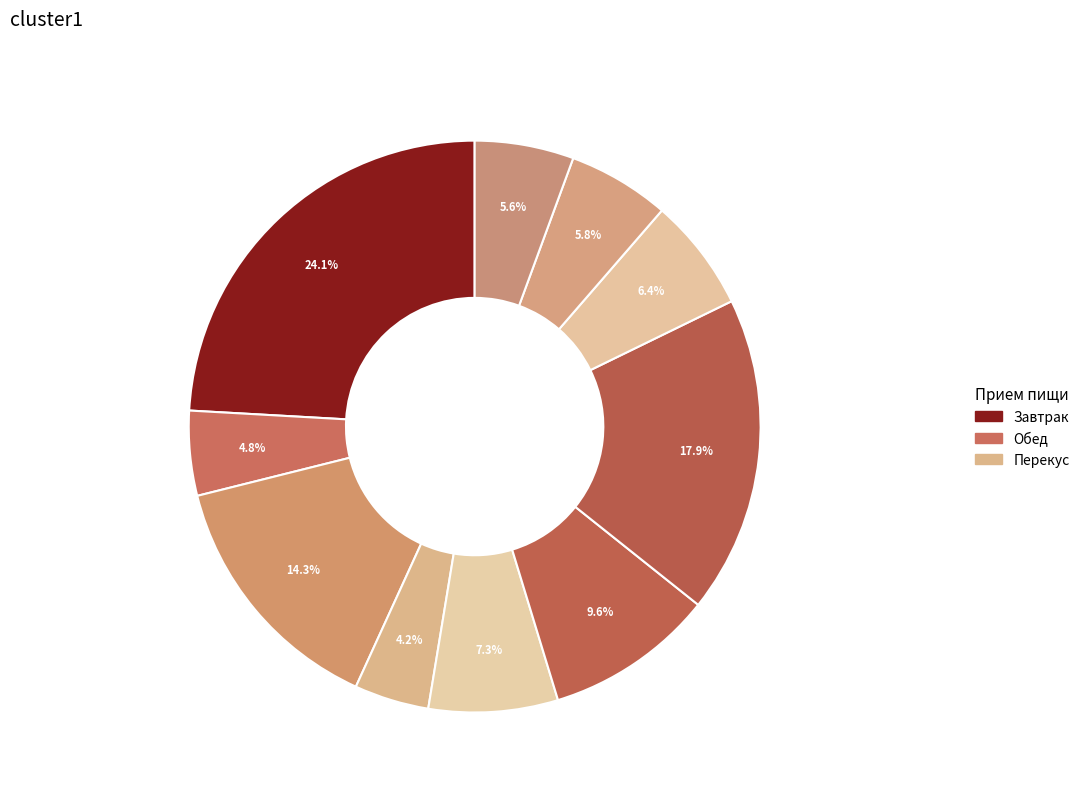

How many slices are in this pie chart?

10